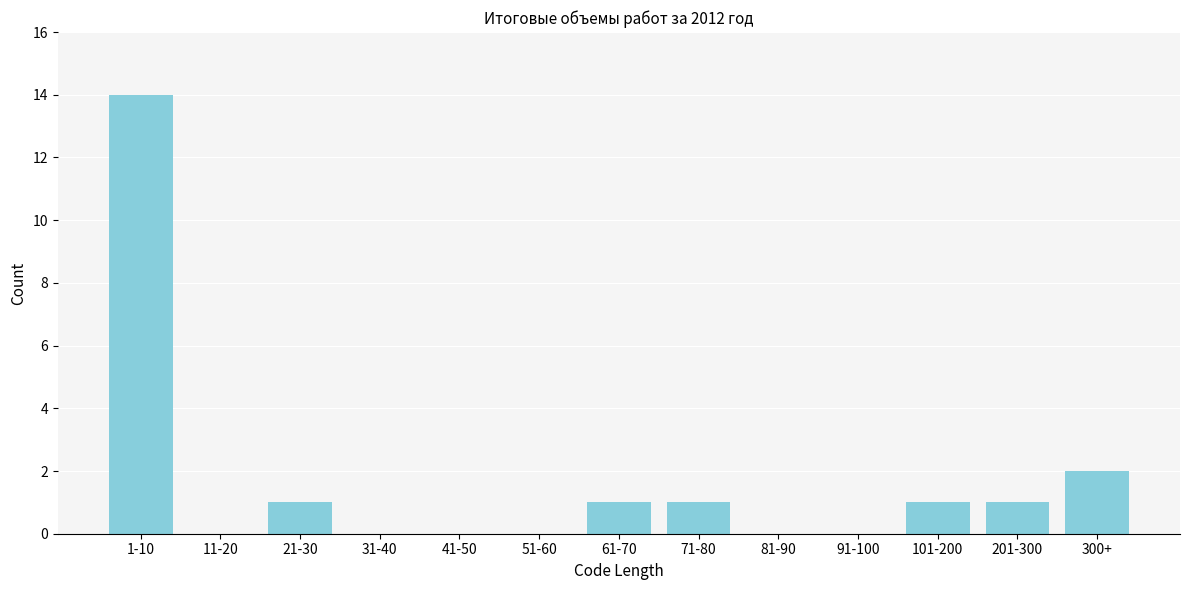

Reading left to right, transcribe all the data shown in this chart.

1-10=14	11-20=0	21-30=1	31-40=0	41-50=0	51-60=0	61-70=1	71-80=1	81-90=0	91-100=0	101-200=1	201-300=1	300+=2